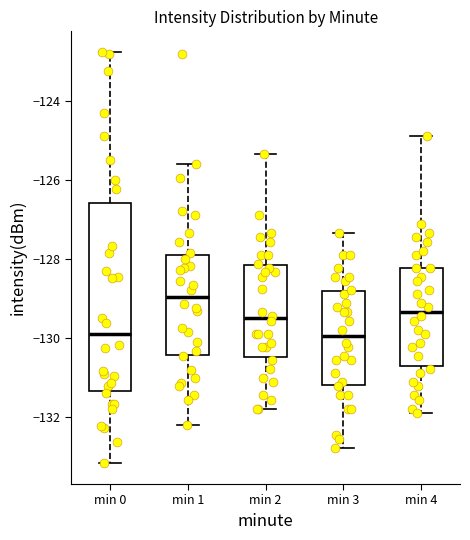

Comparing the boxes themselves (not the whiskers), which one is the tallest?

min 0